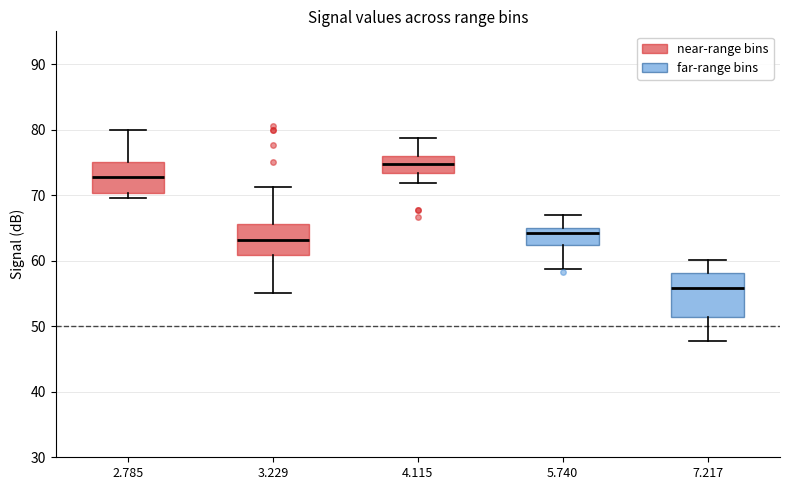

Which box's median line is the lowest?

7.217